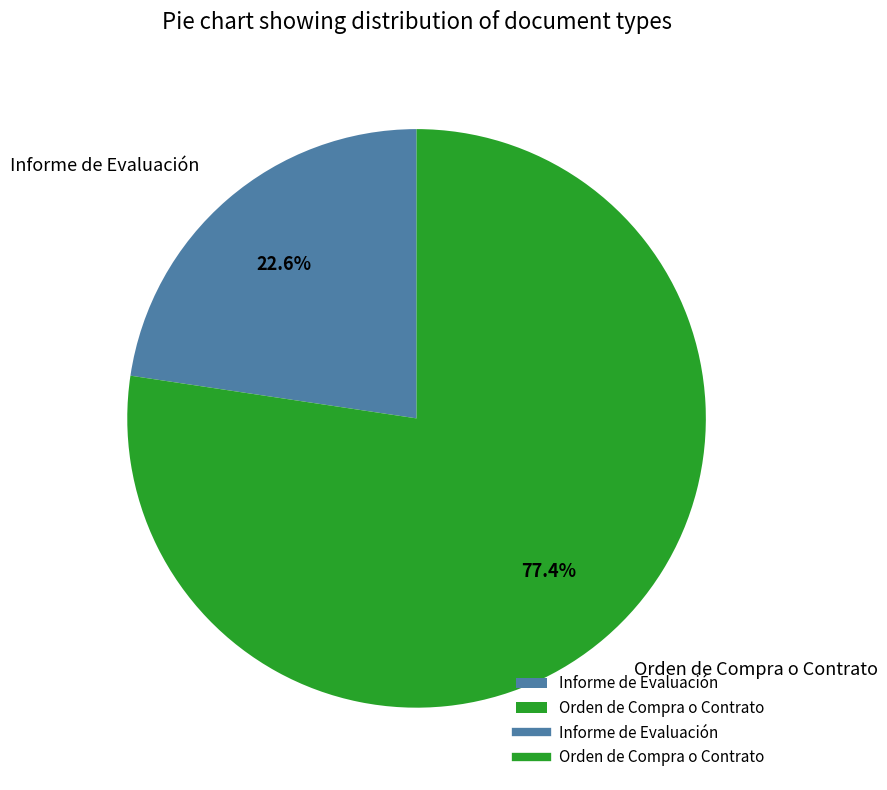

To the nearest percent, what percentage of the pie is Orden de Compra o Contrato?

77%